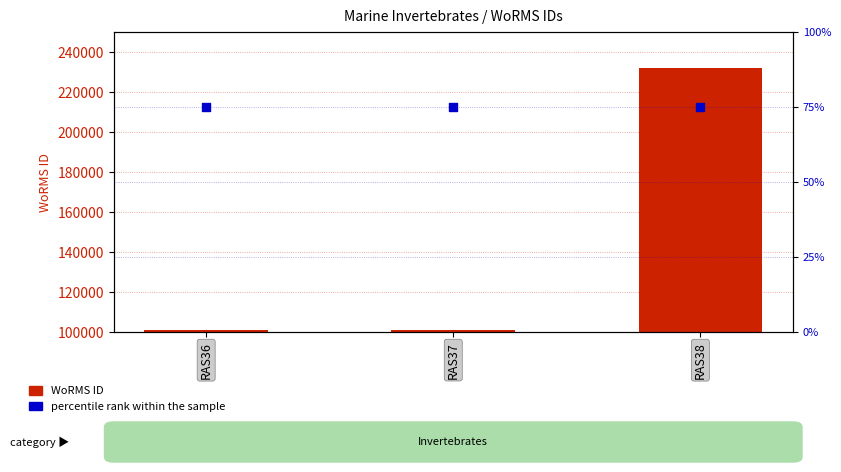

Which series has the widest spread of Y values?

WoRMS ID